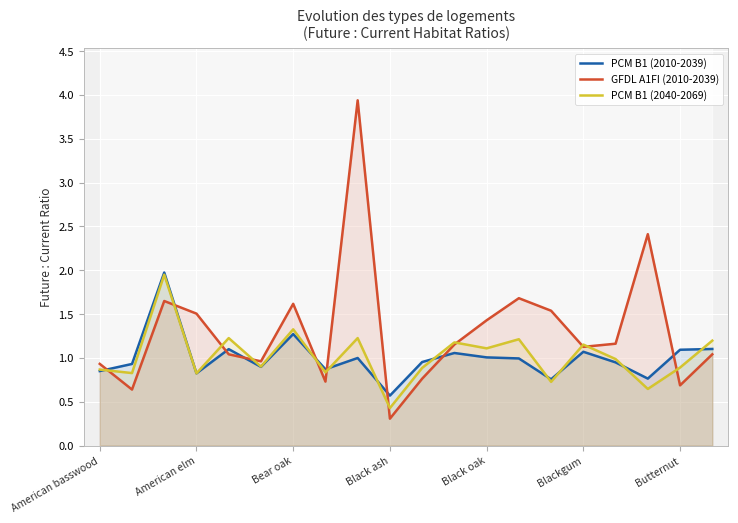

In GFDL A1FI (2010-2039), how many points are higher than both neighbors (excluding endpoints)?

5